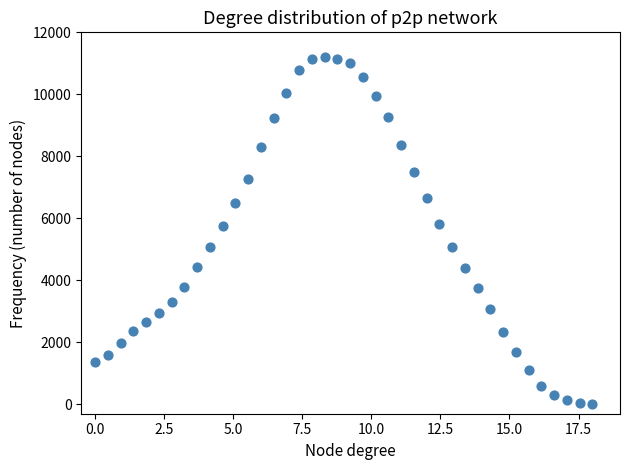

What is the range of X values (max minus min)?

18.0